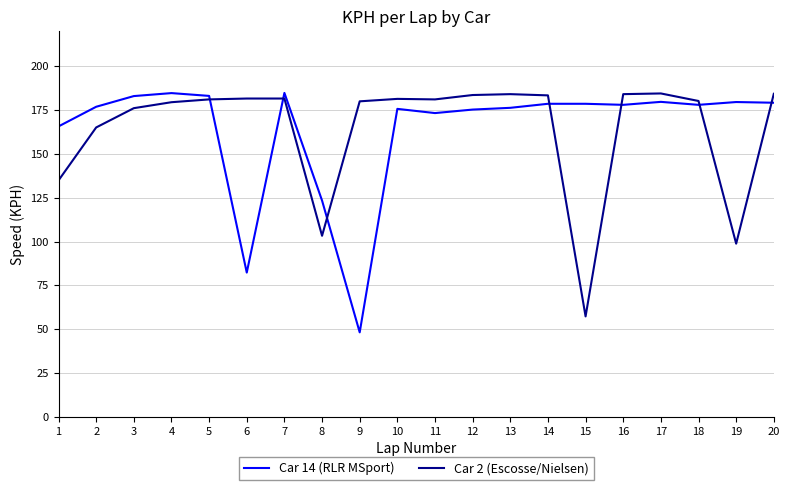

Is this an area chart (filled region under the line)?

No